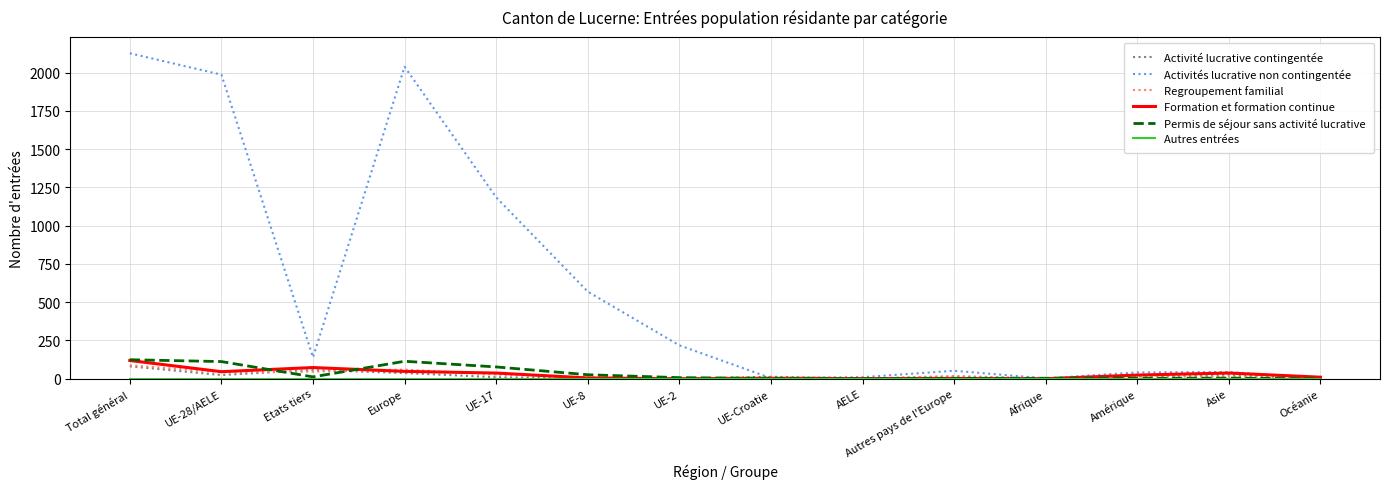

At how many categories does at least one series exceed 1864?

3